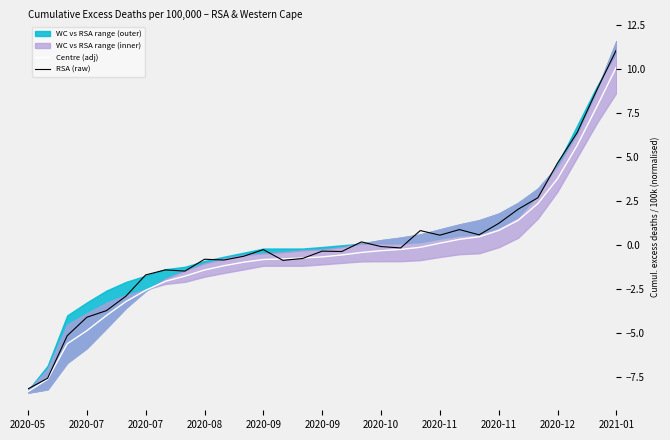

After their last crossing, which series has the higher values: RSA (raw) or Centre (adj)?

RSA (raw)